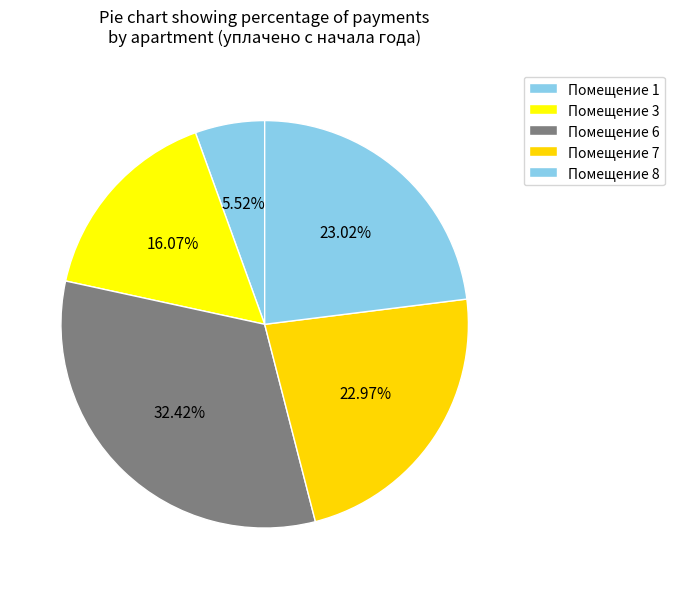

How many slices are in this pie chart?

5